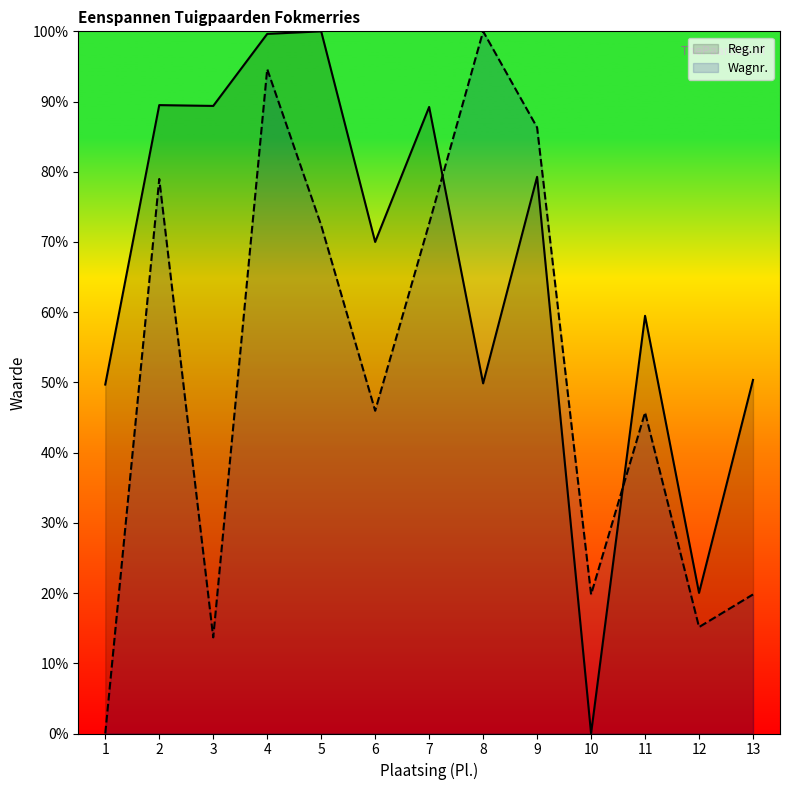

At which category does the chart reach its peak across all series?

5